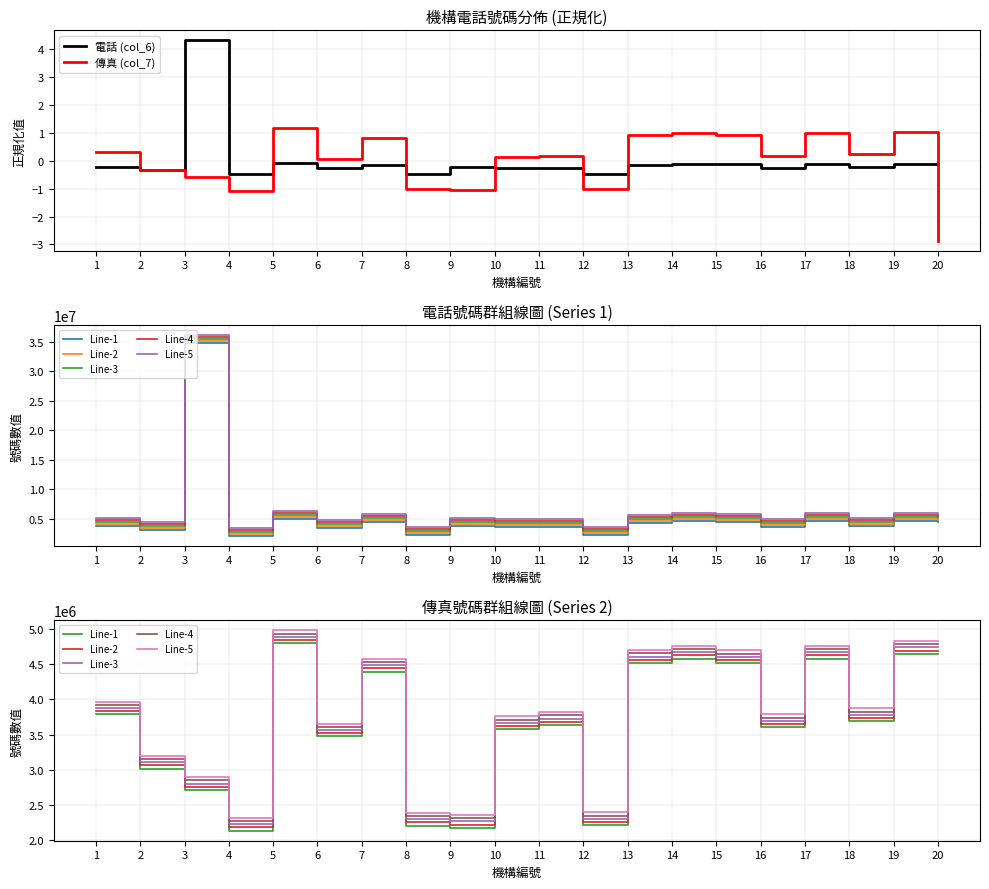

The value of 電話 (col_6) at 15 is -0.1. True or false?

True